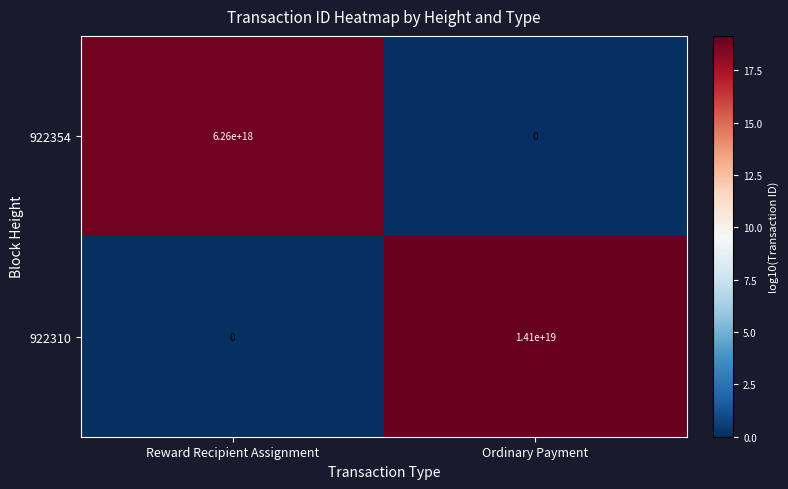

True or false: 922310 has a value of 9096509861118501888 at Ordinary Payment.

False